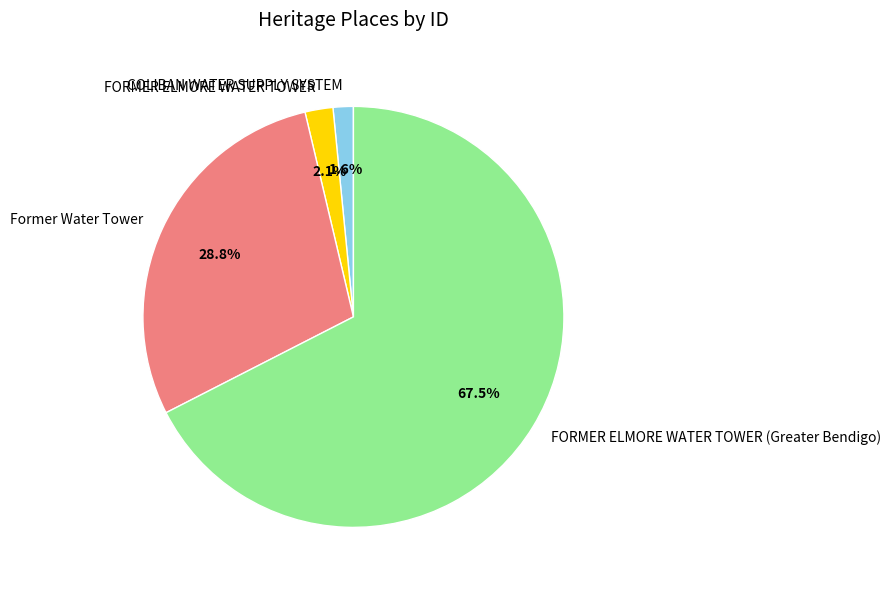

What is the ratio of the value at COLIBAN WATER SUPPLY SYSTEM to the value at Former Water Tower?

0.1